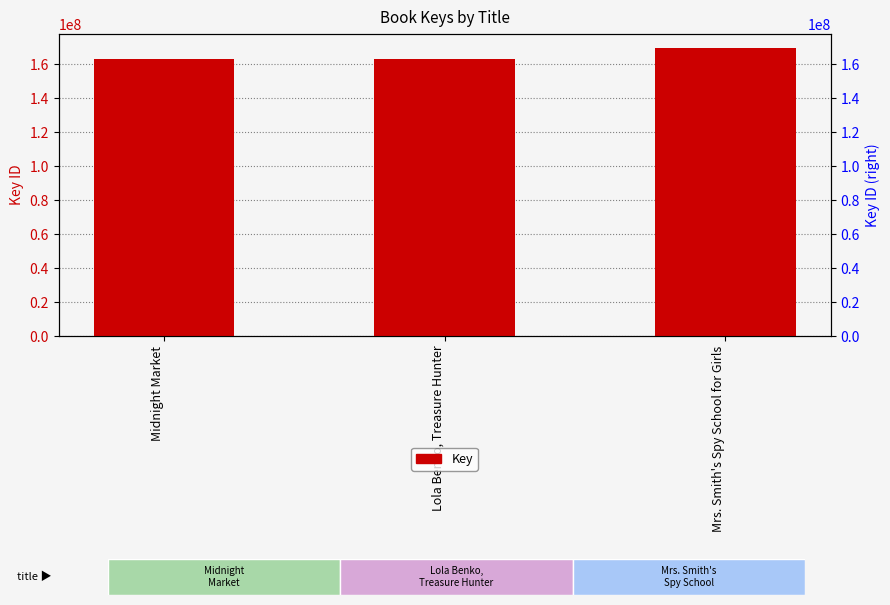

True or false: the data shows 169137835 at Mrs. Smith's Spy School for Girls.

True